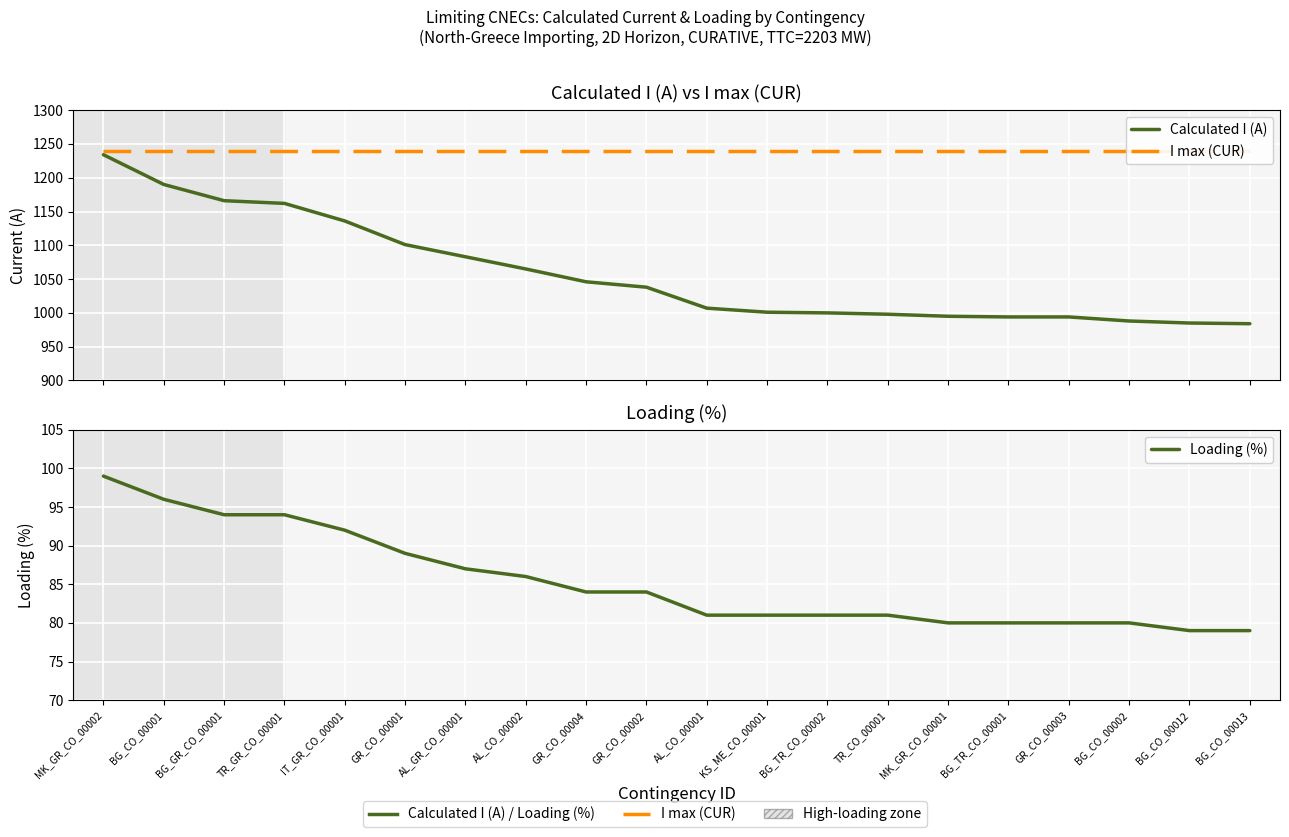

What is the value of the Loading (%) point at the 11th from the left?

81